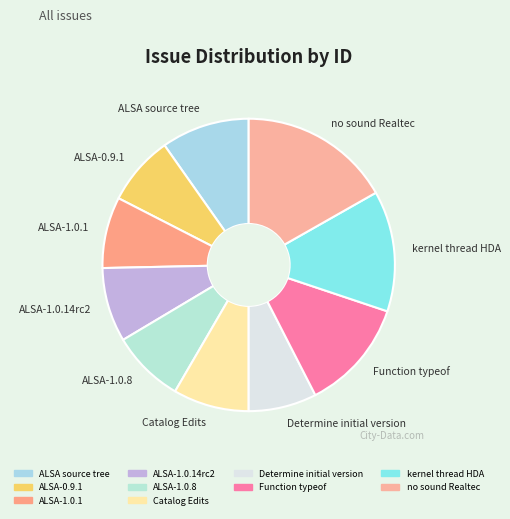

The ALSA-1.0.8 slice represents 1% of the pie. True or false?

False